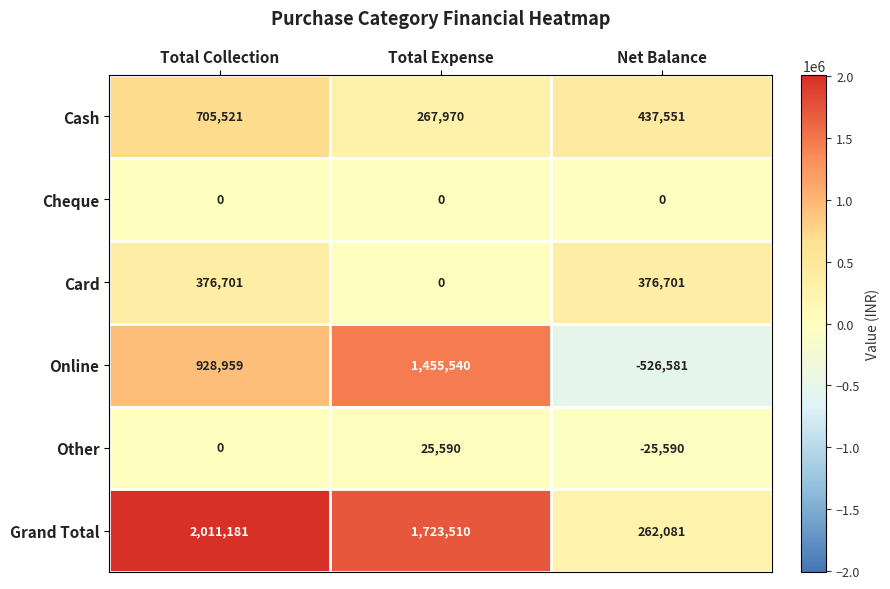

What is the difference between the Online values at Total Expense and Total Collection?

526581